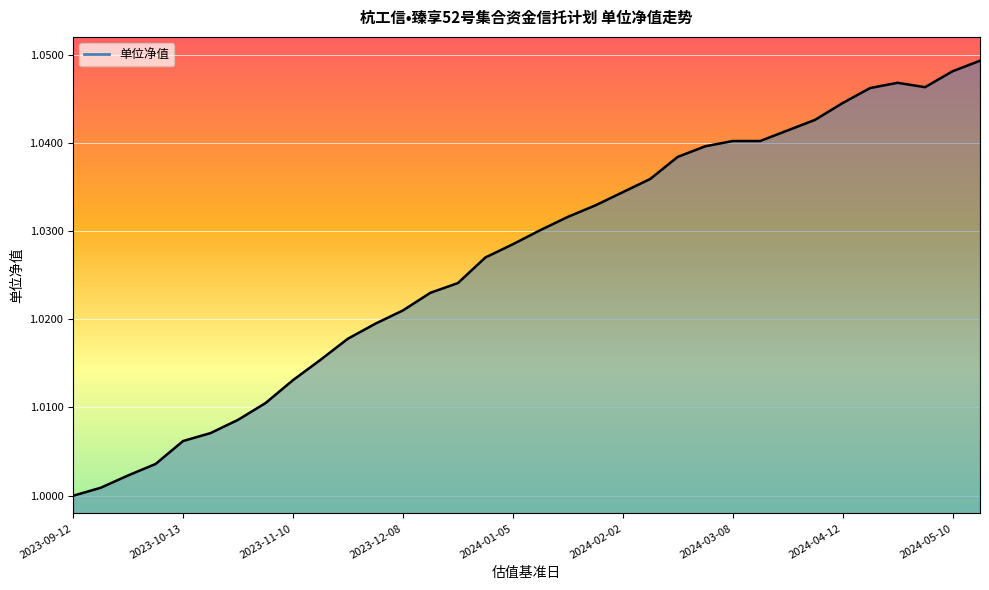

What is the sum of all values?

34.9